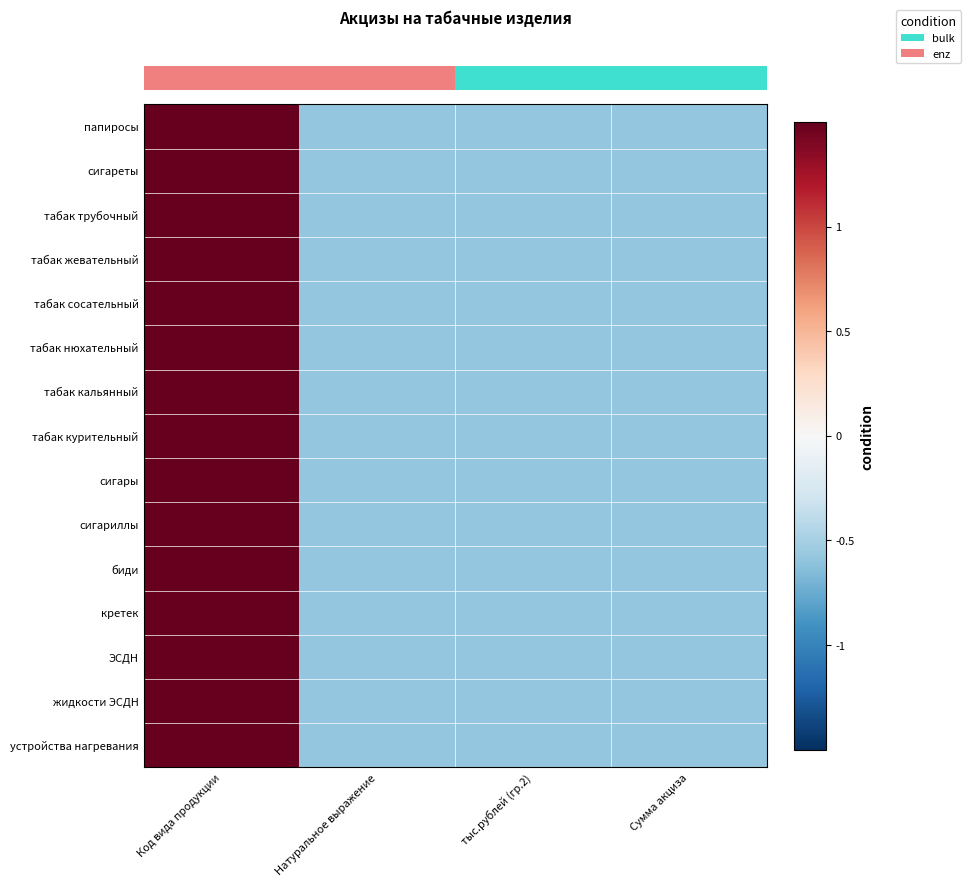

Which category has the lowest value across all series?

Натуральное выражение